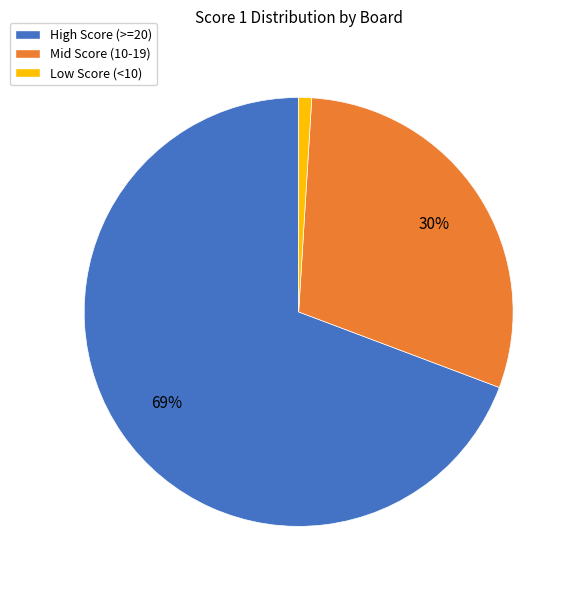

Between Low Score (<10) and Mid Score (10-19), which is larger?

Mid Score (10-19)